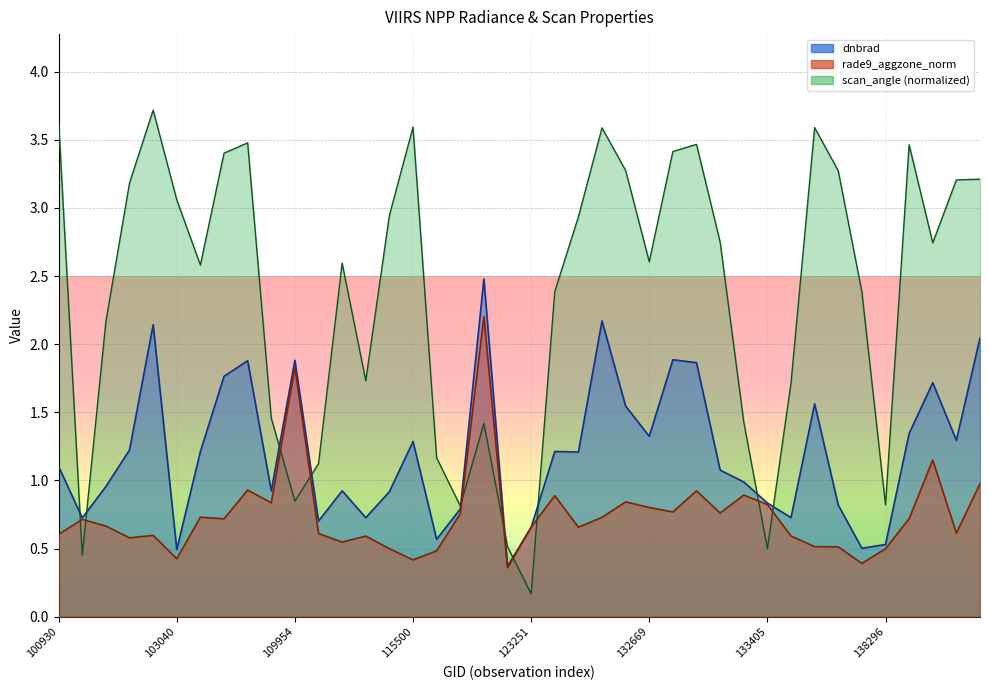

What are all the series names shown in the legend?

dnbrad, scan_angle, rade9_aggzone_norm